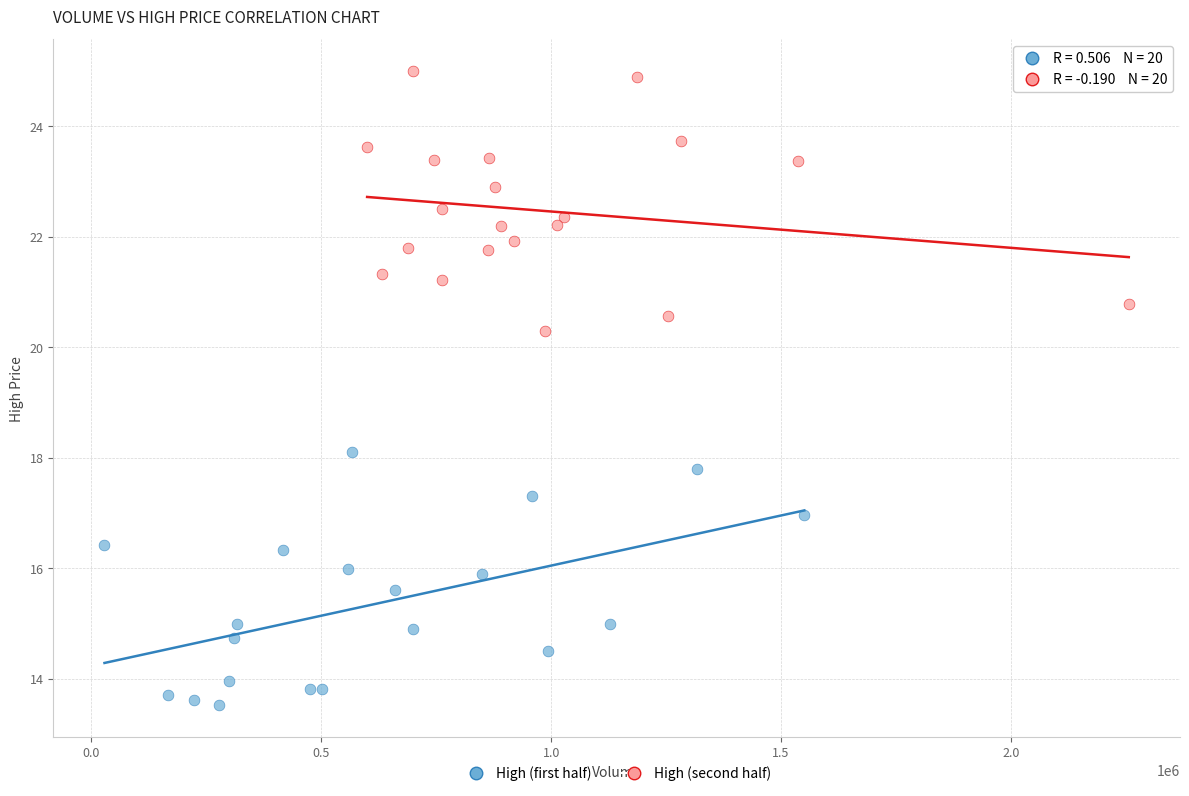

Which series contains the lowest Y value?

High (first half)